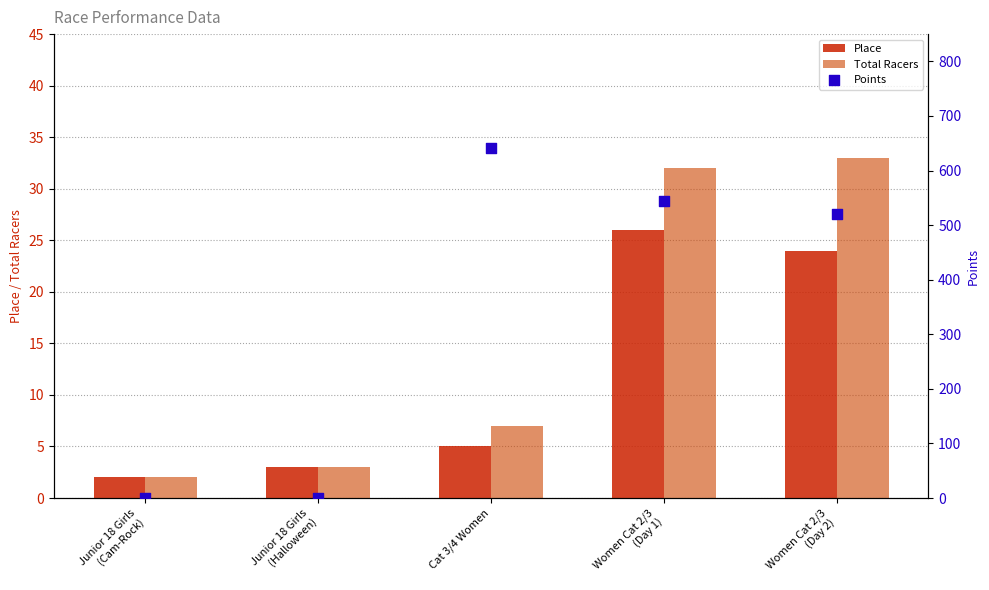

At which category is the sum across all series the highest?

Cat 3/4 Women